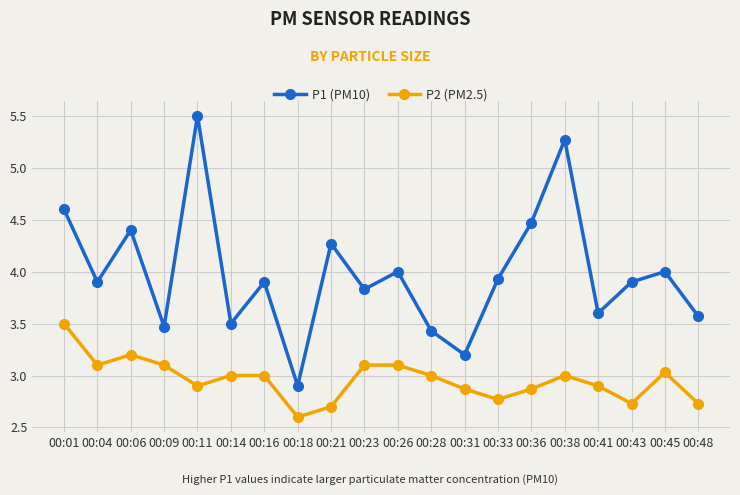

How many values in the P1 (PM10) series exceed 3?

19